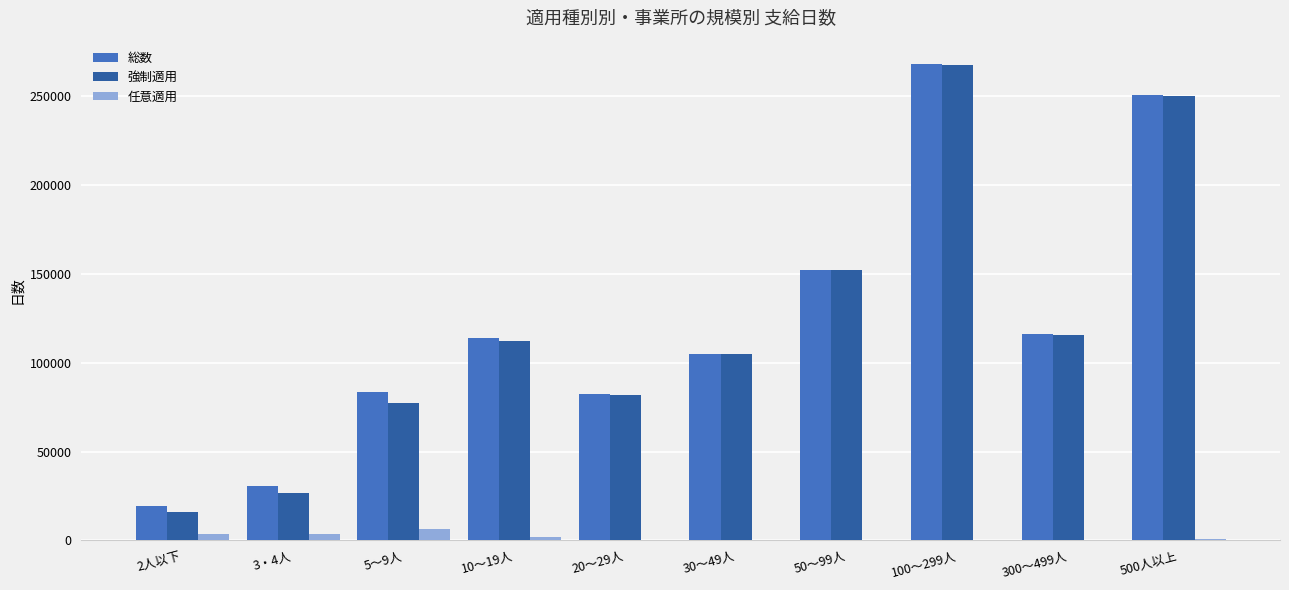

What is the highest value of the 任意適用 series?

6428